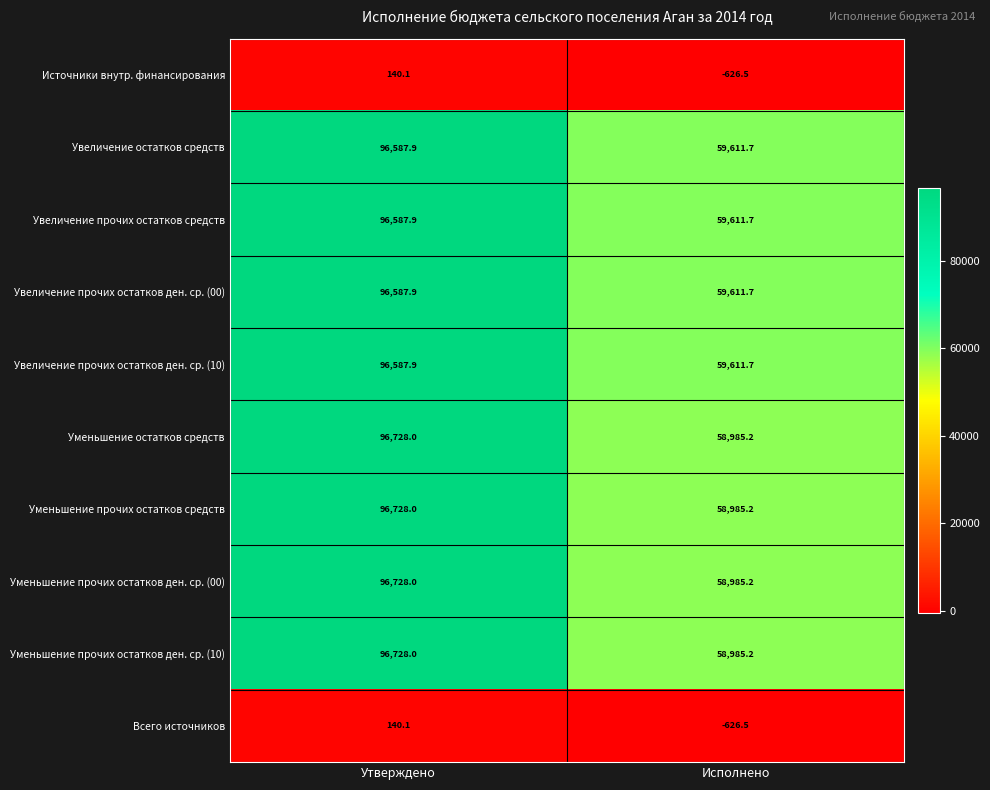

At which category is the sum across all series the highest?

Утверждено